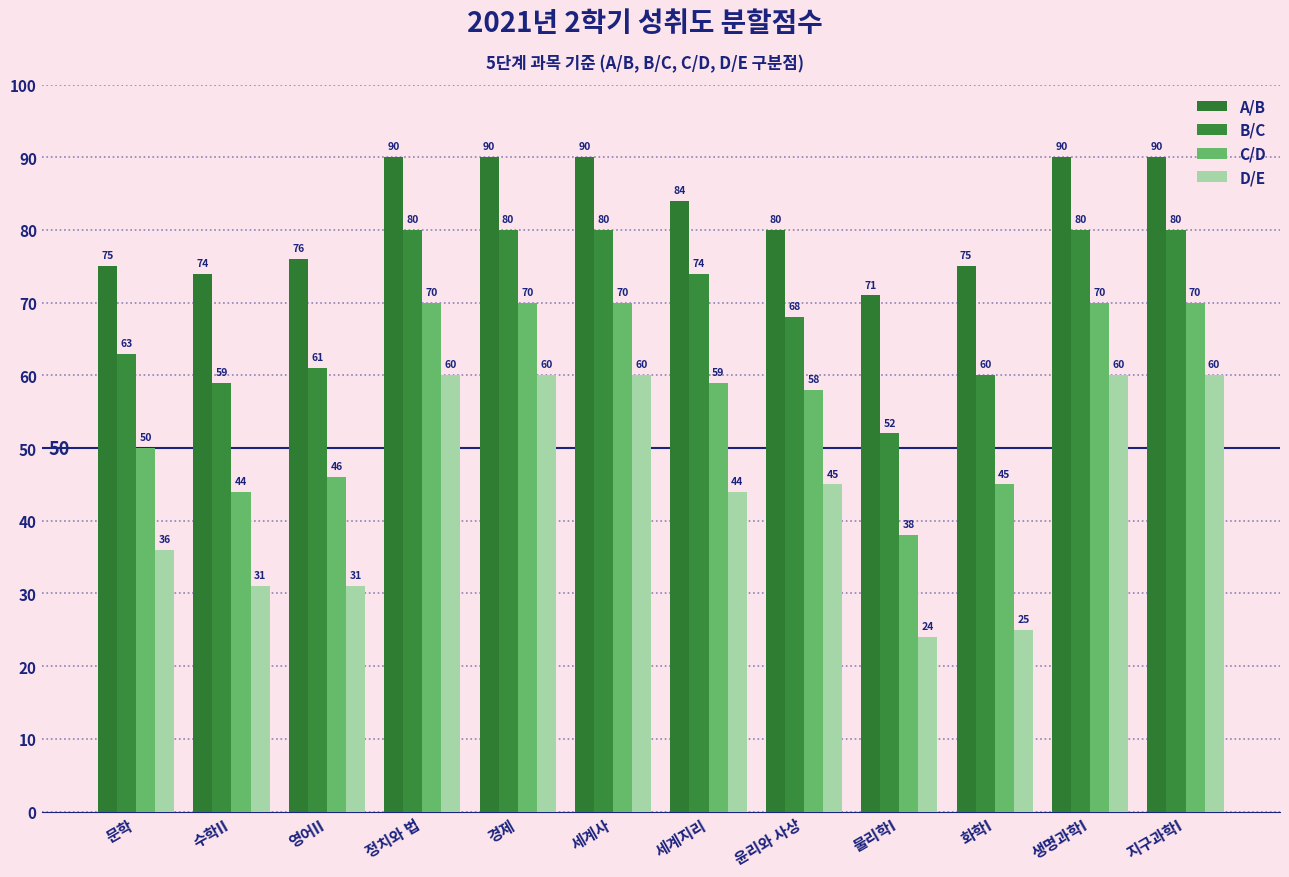

Count the number of categories in the chart.

12